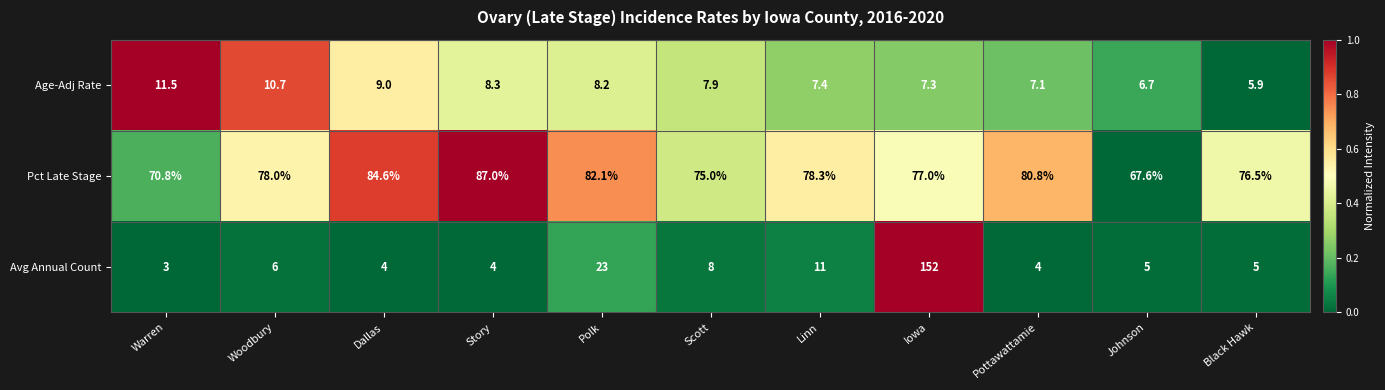

Is it true that Pct Late Stage equals 121.8 at Pottawattamie?

False